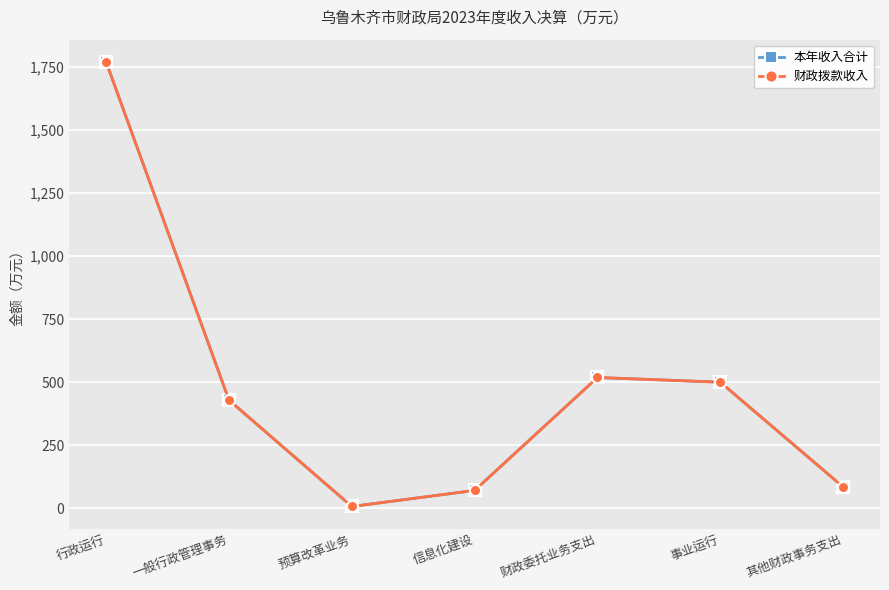

Is it true that 财政拨款收入 equals 499.4 at 事业运行?

True